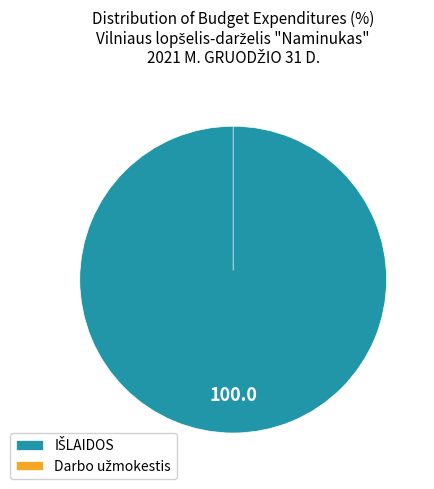

Count the number of slices in the pie.

2